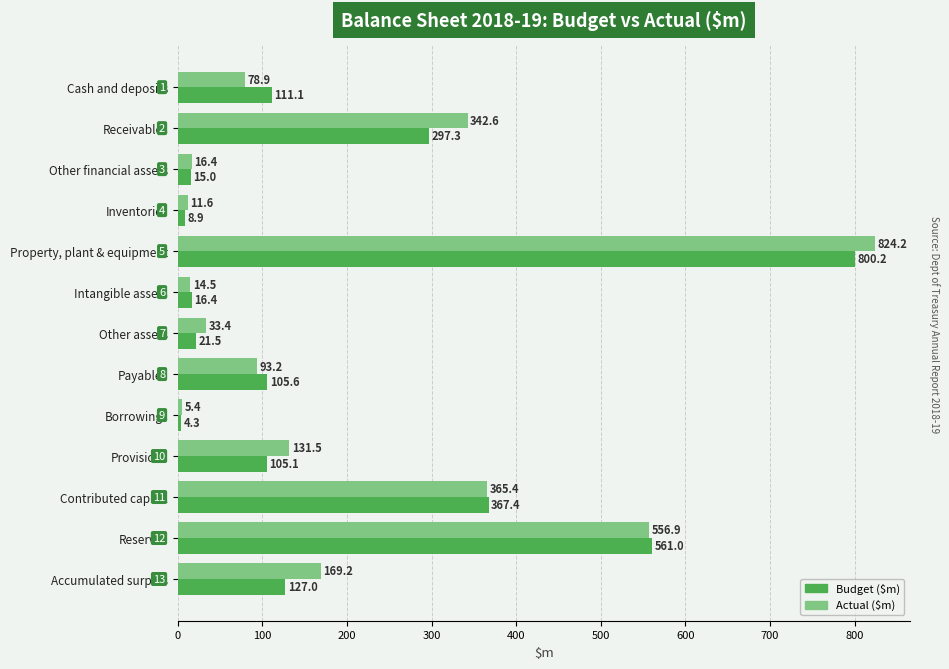

At which label does Actual ($m) reach its minimum?

Borrowings